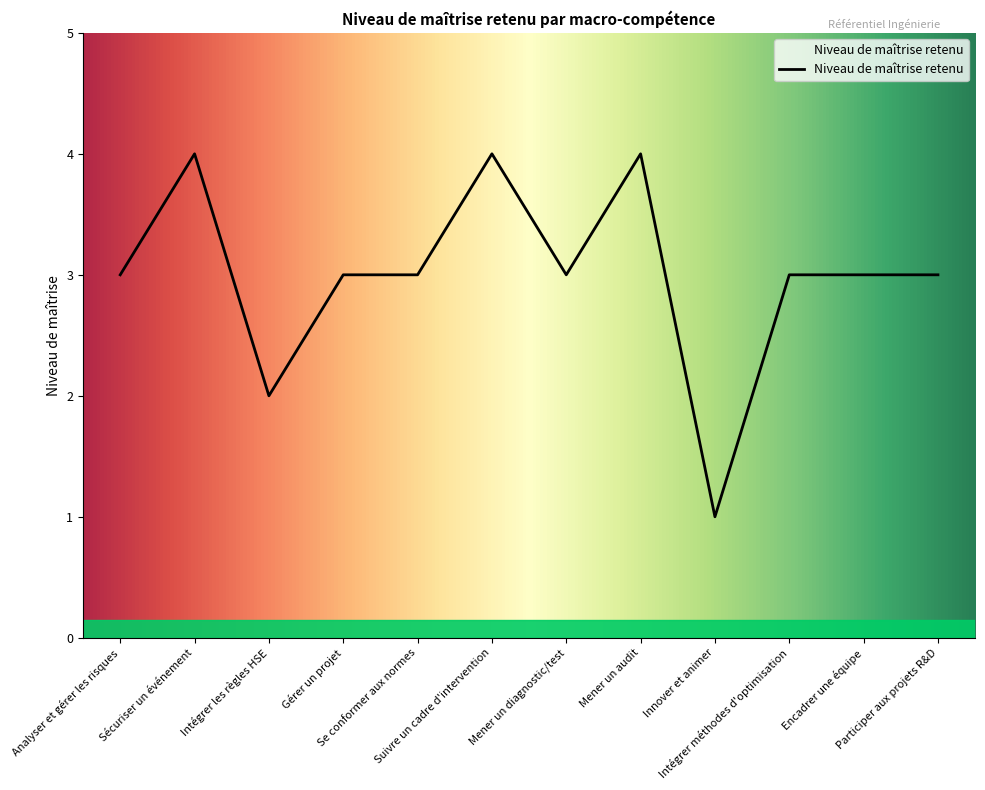

What position from the left is Analyser et gérer les risques?

1